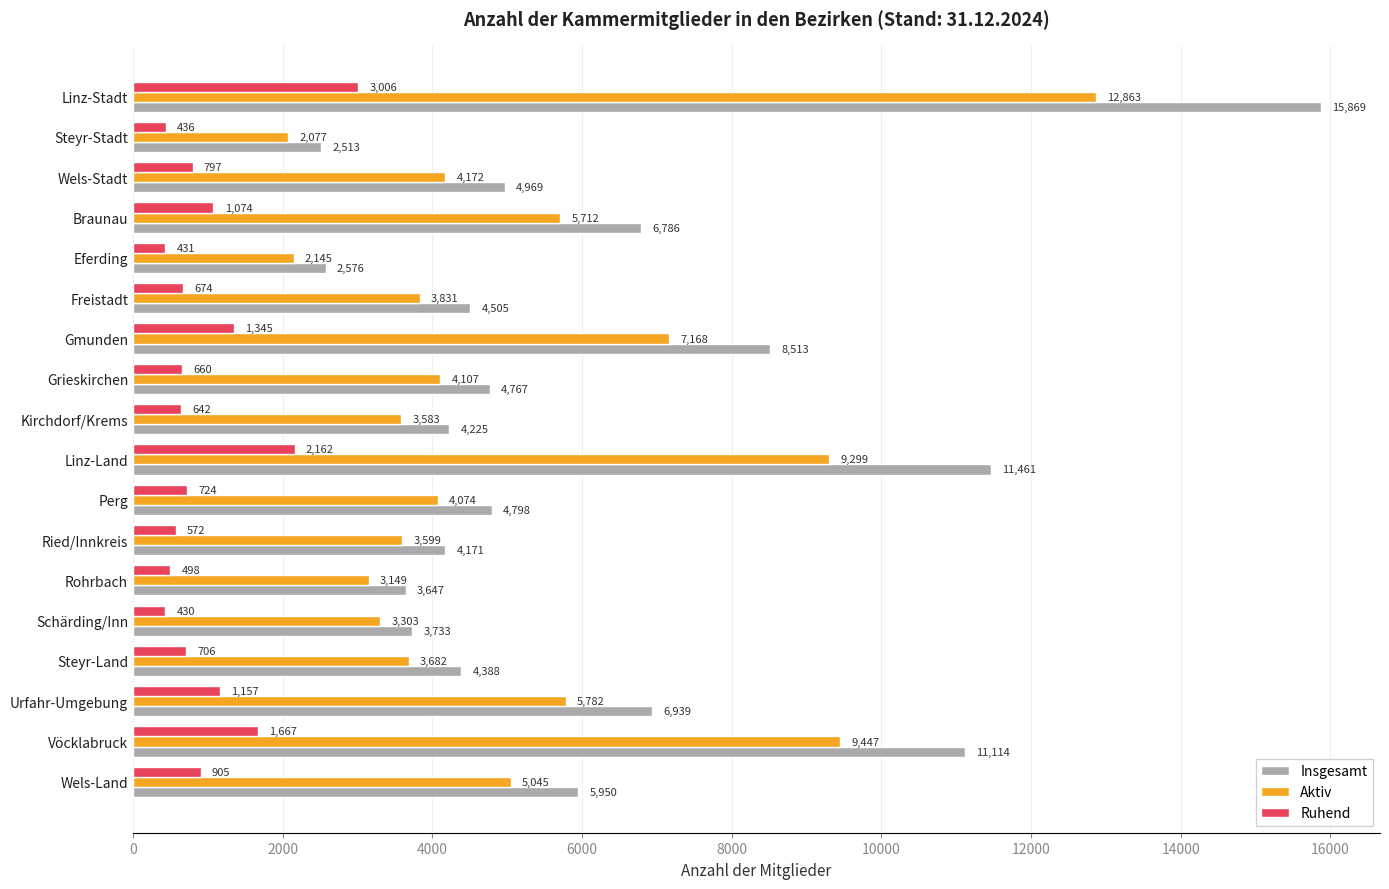

At which label is Ruhend closest to 1718?

Vöcklabruck